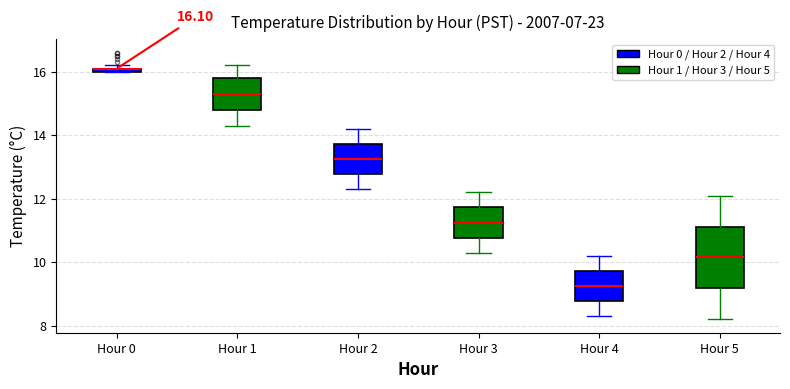

Which box is the tallest, from its lower edge to its upper edge?

Hour 5